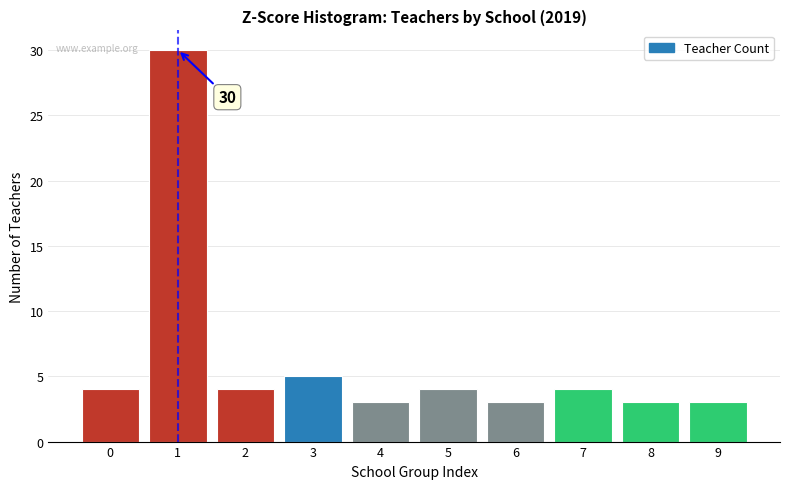

Reading left to right, extract all data points from this chart.

0=4	1=30	2=4	3=5	4=3	5=4	6=3	7=4	8=3	9=3